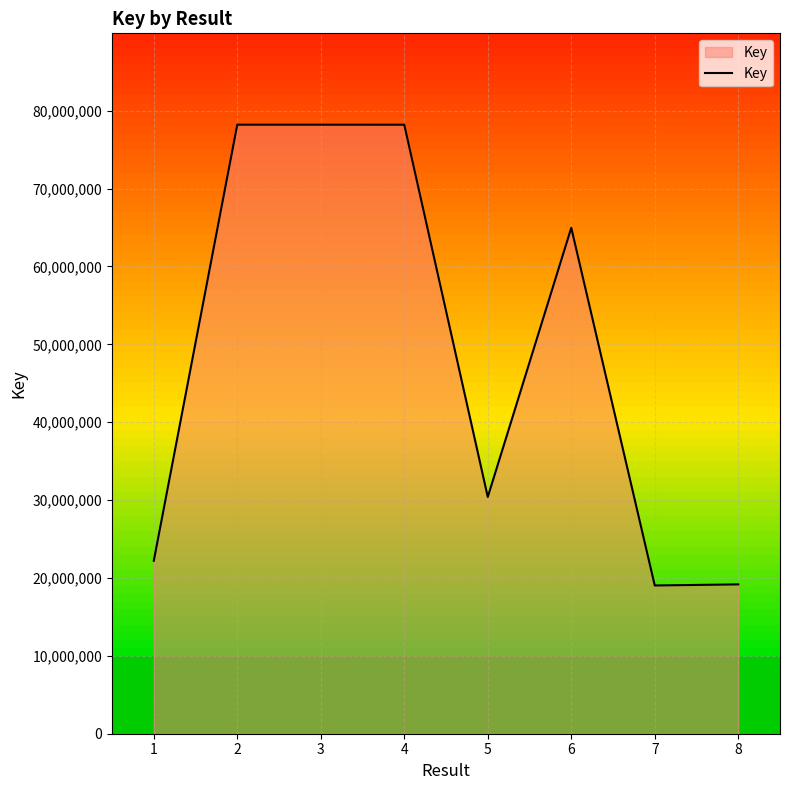

Does the chart display data point markers on the line(s)?

No